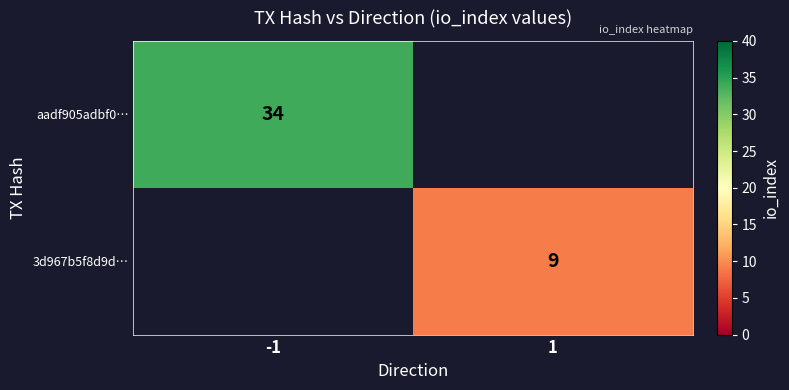

Rank the series by their average value, from highest to lowest.

aadf905adbf0…, 3d967b5f8d9d…